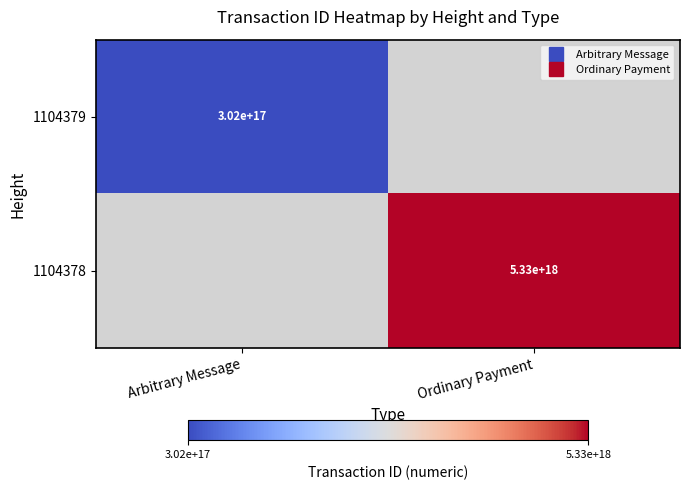

How many values in 1104379 are above zero?

1